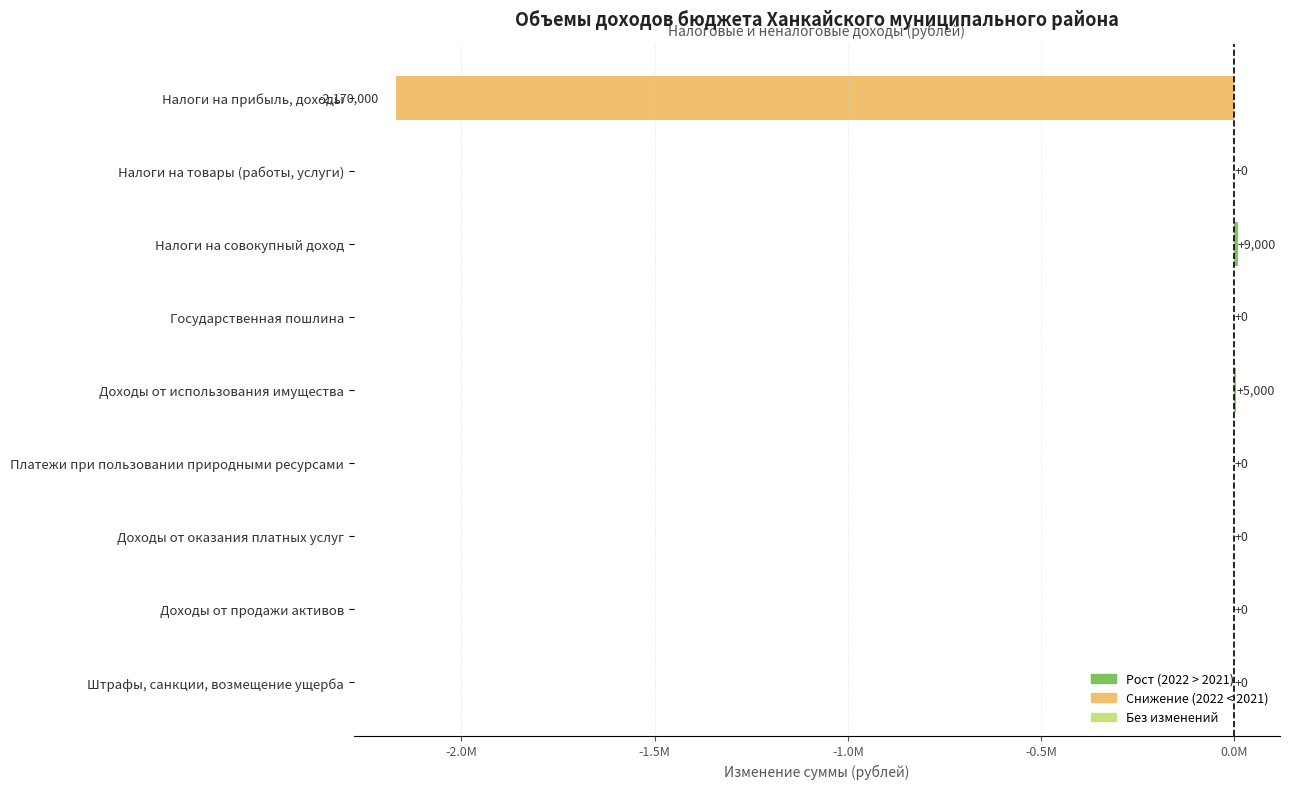

Are the bars horizontal?

Yes